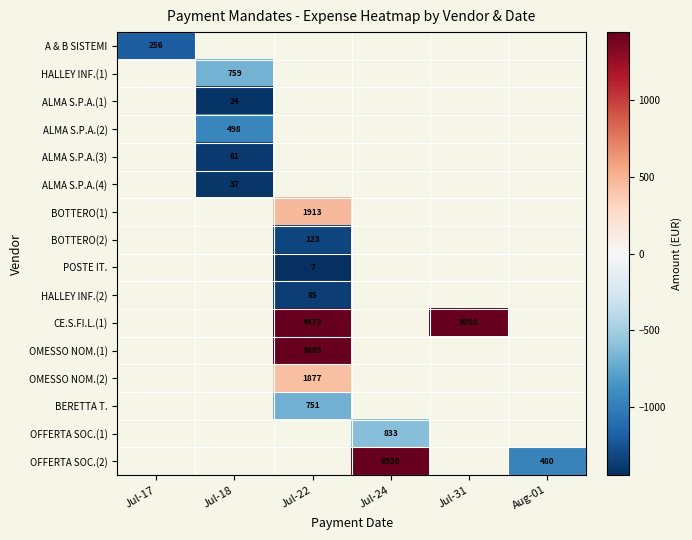

The BOTTERO(1) series shows 466.5 at Jul-22. True or false?

True